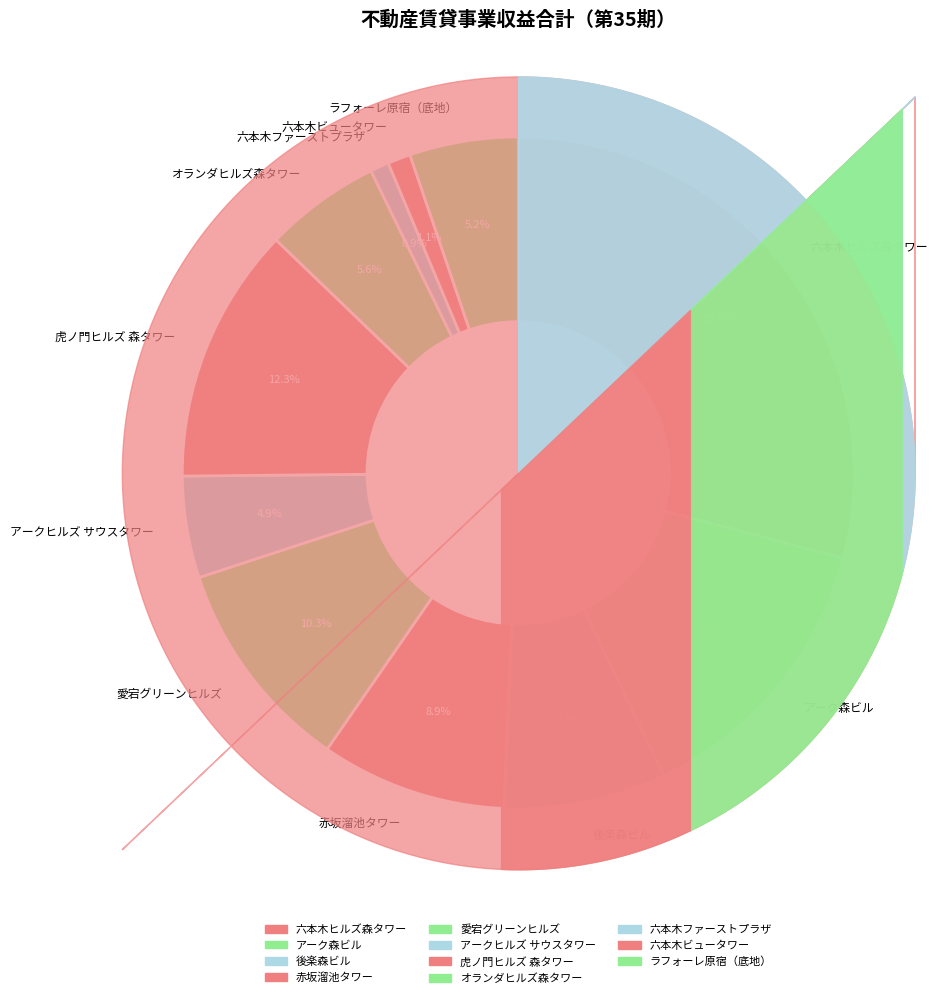

Is the sum of ラフォーレ原宿（底地） and オランダヒルズ森タワー greater than half?

No